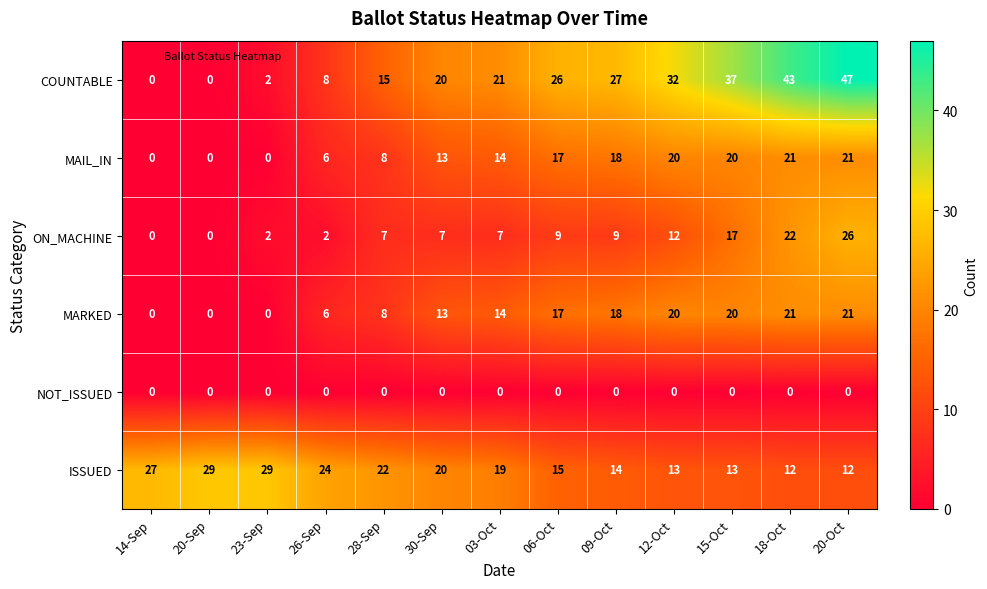

At which label is COUNTABLE closest to 23?

03-Oct